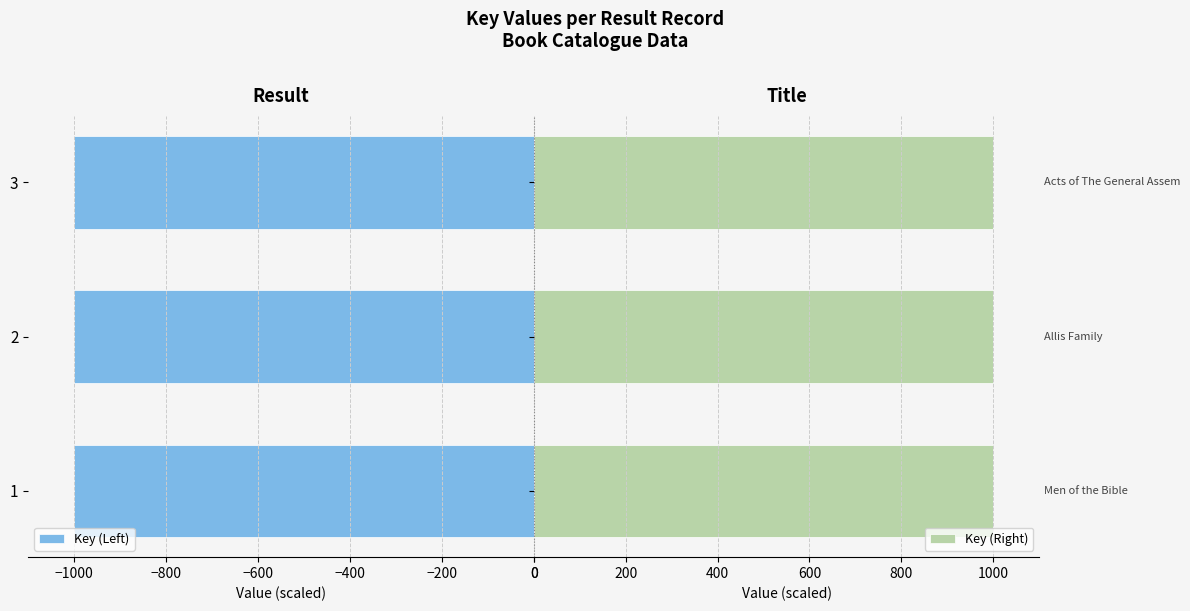

Reading left to right, what are all the values shown in this chart?

Key (Left): -1000.0	-1000.0	-1000.0
Key (Right): 1000.0	1000.0	1000.0